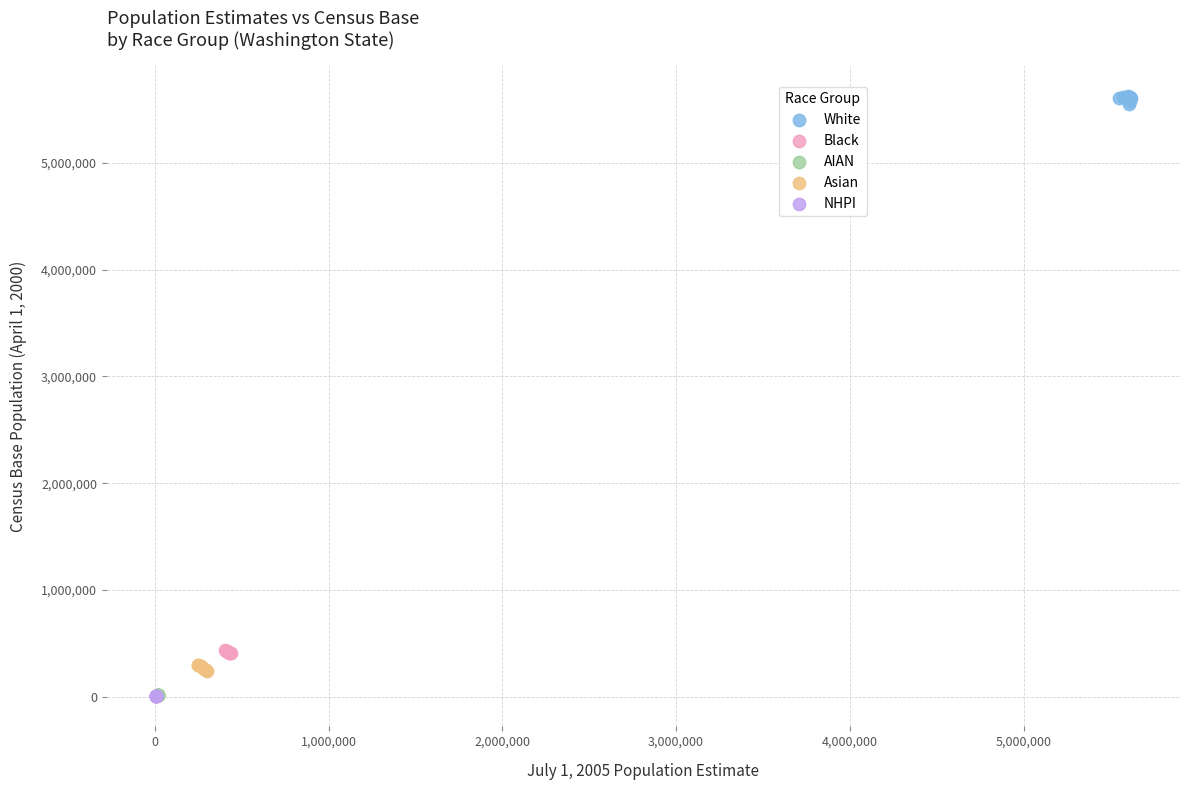

Which series reaches the maximum Y coordinate?

White